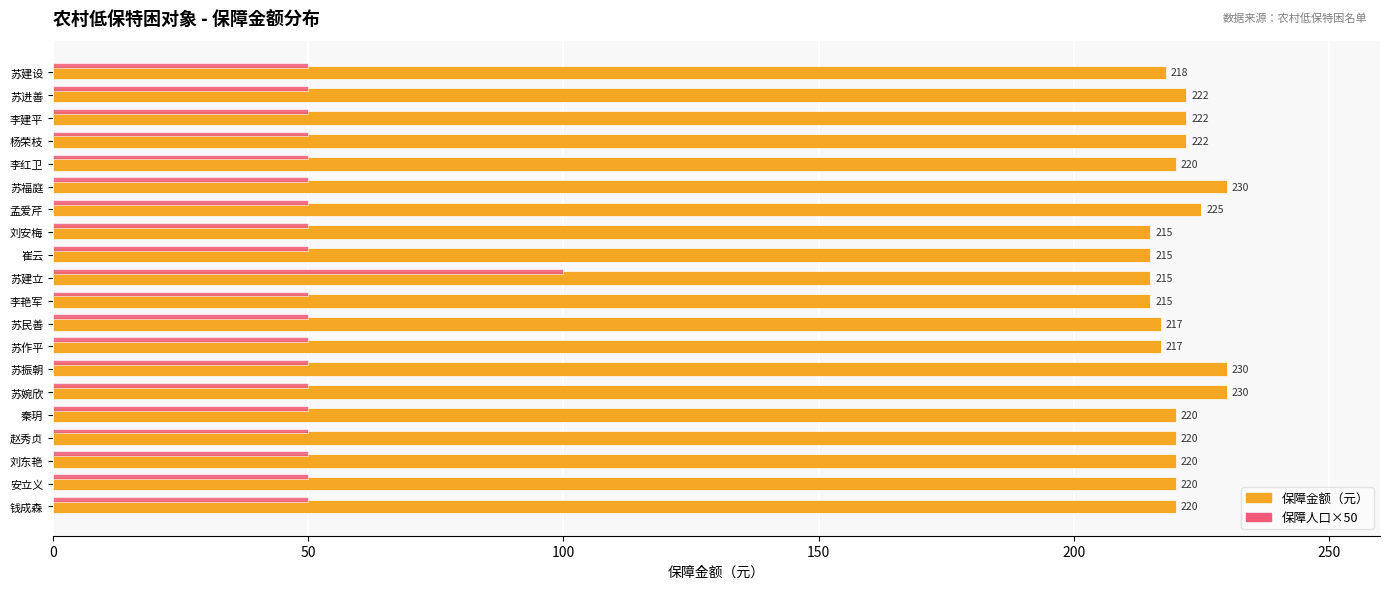

What is the total value across all series at 刘安梅?

265